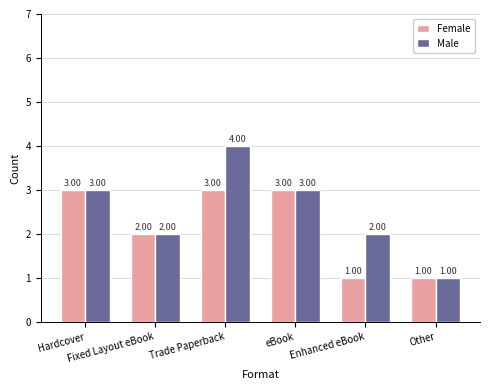

Reading left to right, extract all data points from this chart.

Female: 3	2	3	3	1	1
Male: 3	2	4	3	2	1